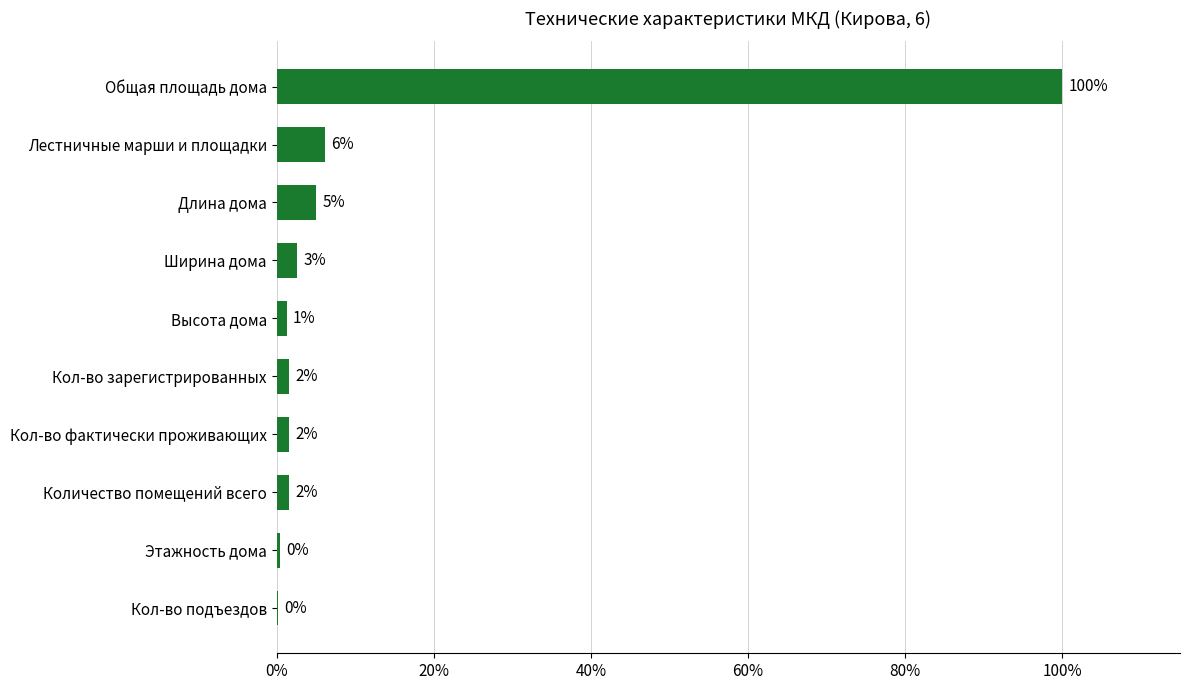

What is the average value?

12.0